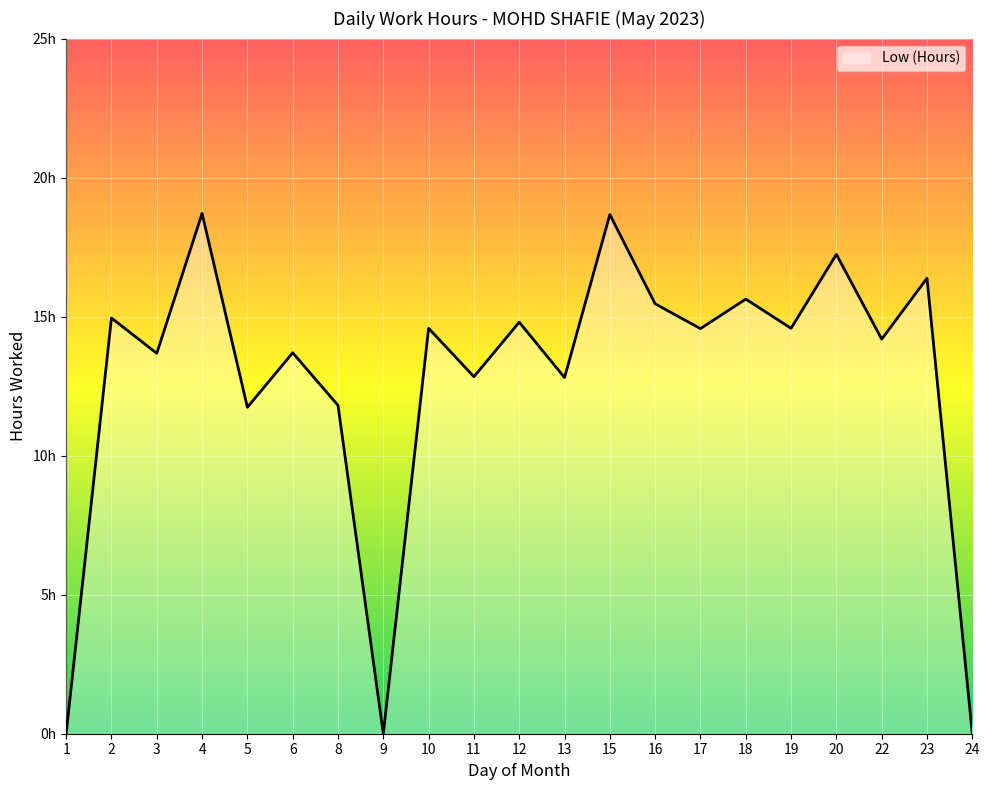

True or false: the data shows 13.7 at 3.

True